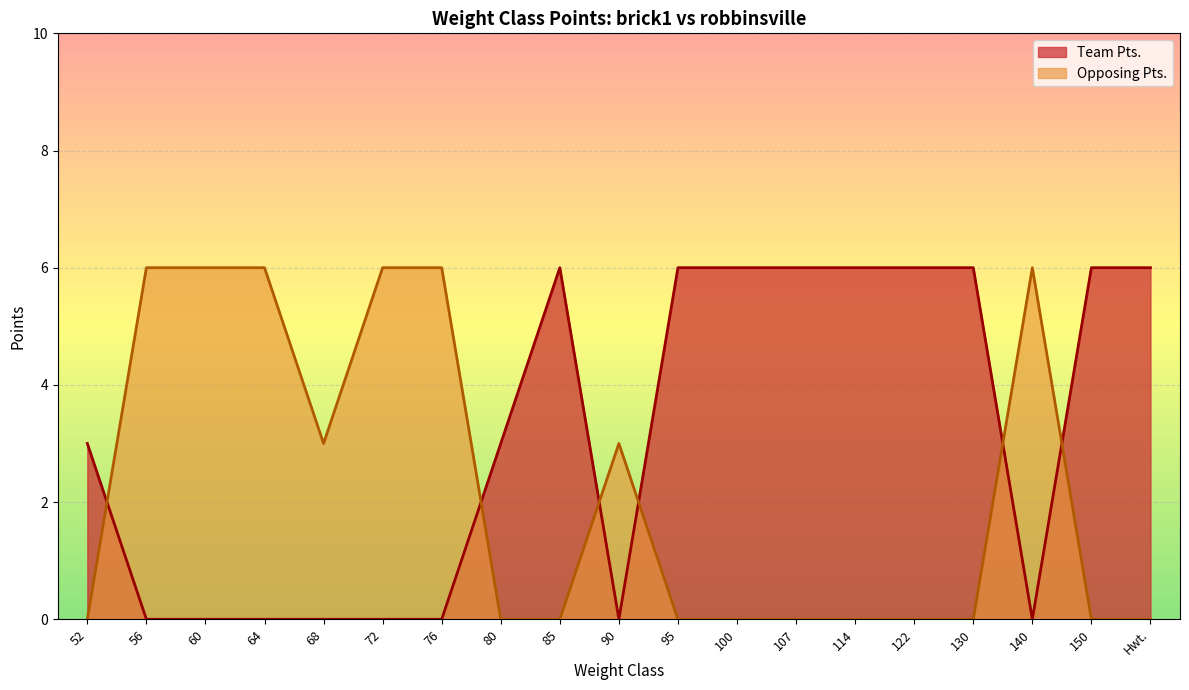

Which series has the largest total across all categories?

Team Pts.